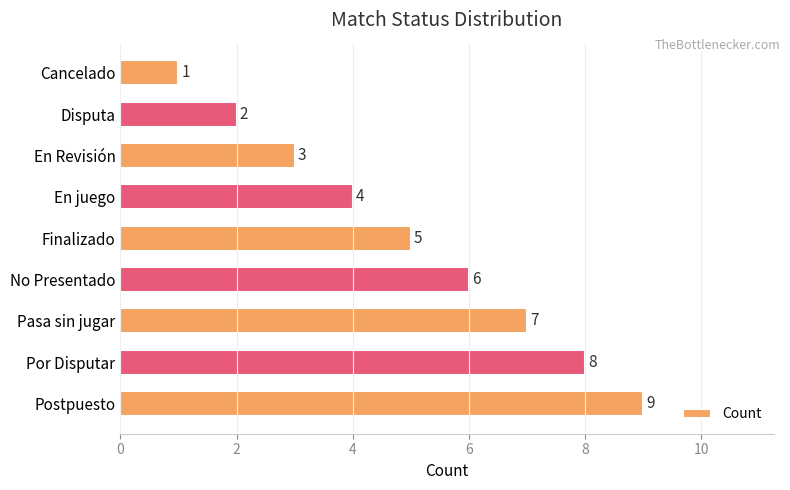

The value at Finalizado is 5. True or false?

True